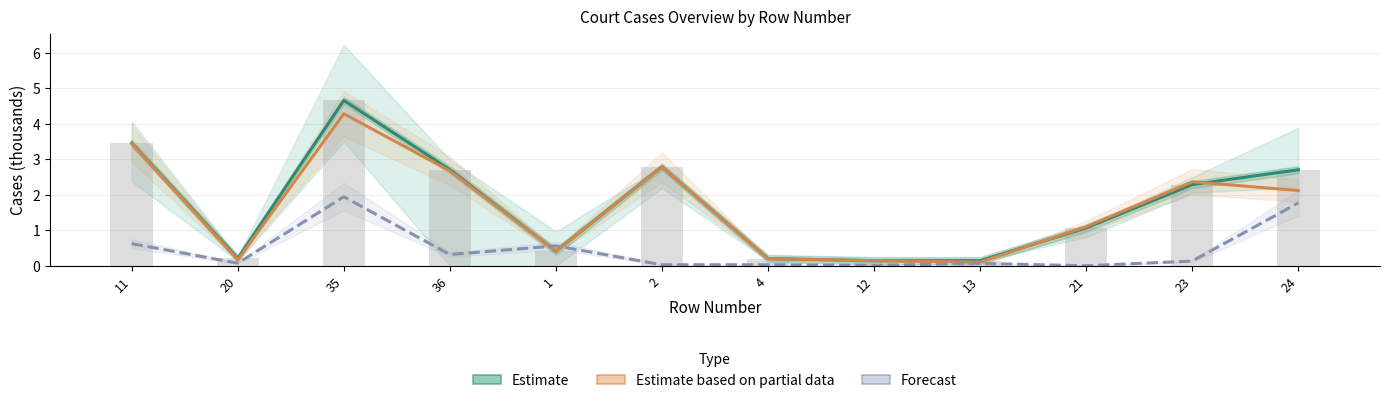

At which label does Forecast reach its minimum?

21